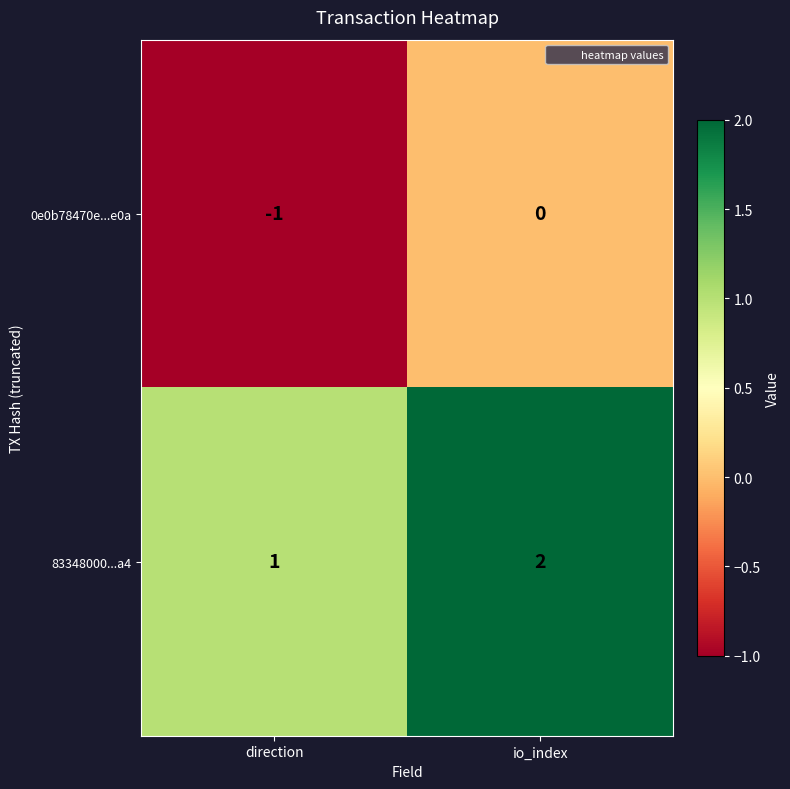

Reading left to right, list all the values displayed in this chart.

0e0b78470e...e0a: -1	0
83348000...a4: 1	2